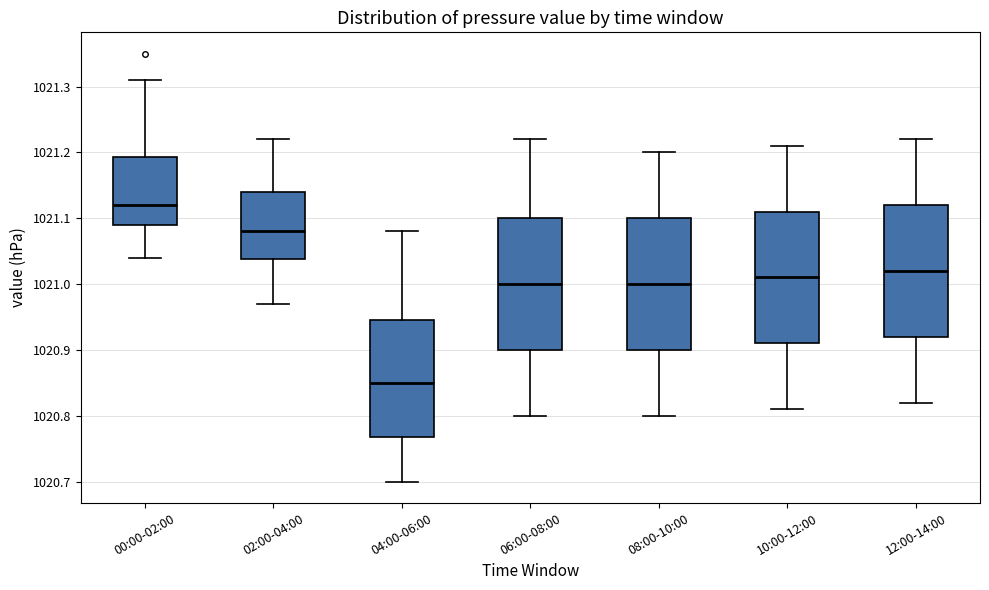

Where is the upper edge of the box for 12:00-14:00 on the y-axis? The values are not printed on the chart, so give them approximately, as read against the axis.

1021.12